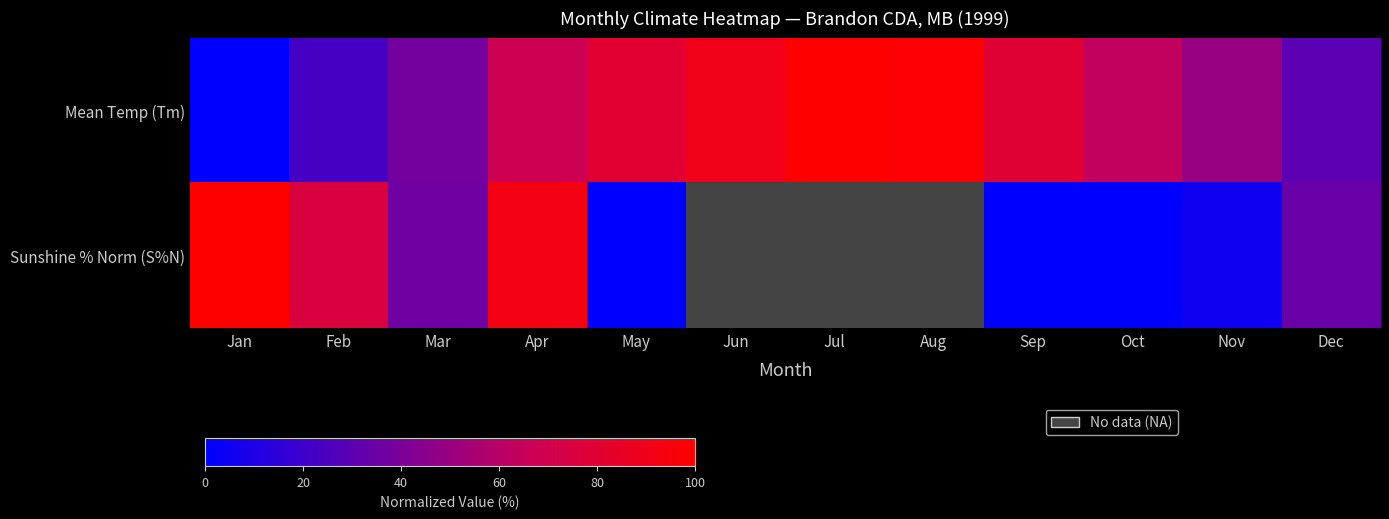

Is the value of Sunshine % Norm (S%N) at Mar greater than the value of Mean Temp (Tm) at Apr?

No